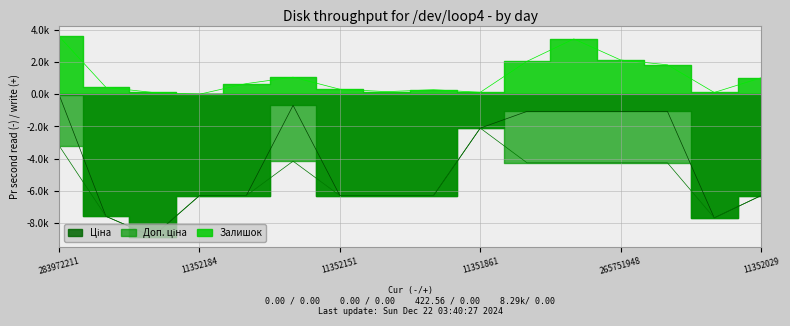

Rank the series at 265751948 from highest to lowest value.

Залишок, Ціна, Доп. ціна